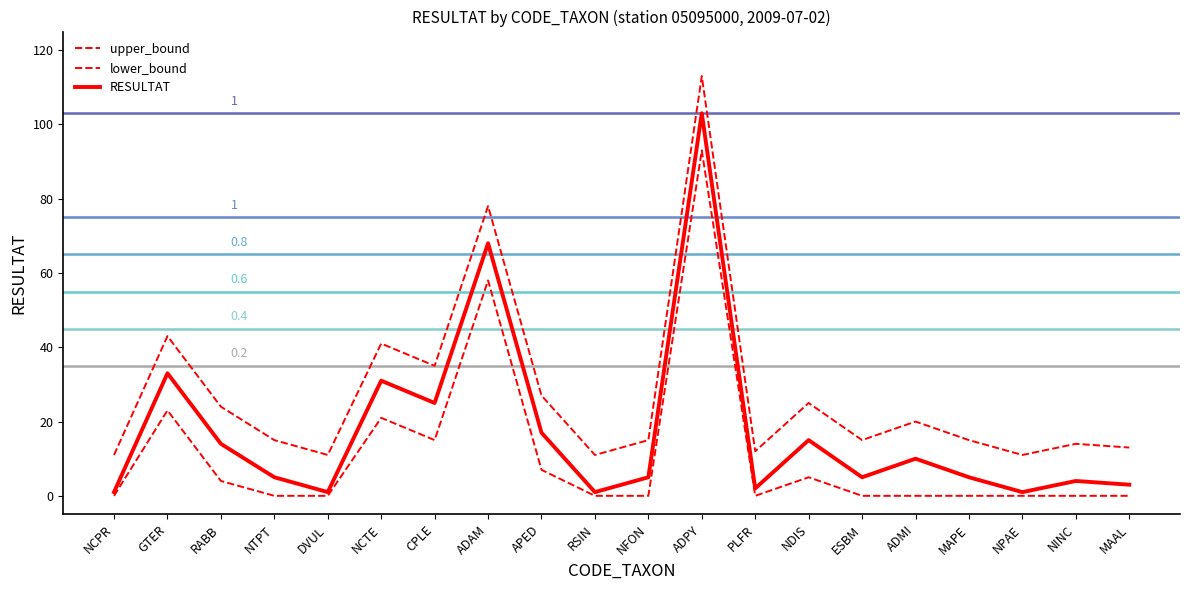

What position from the left is ESBM?

15